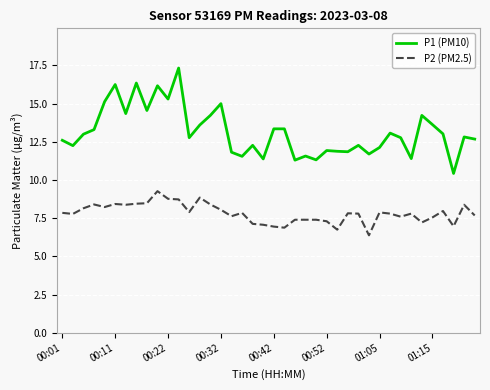

What are all the series names shown in the legend?

P1 (PM10), P2 (PM2.5)